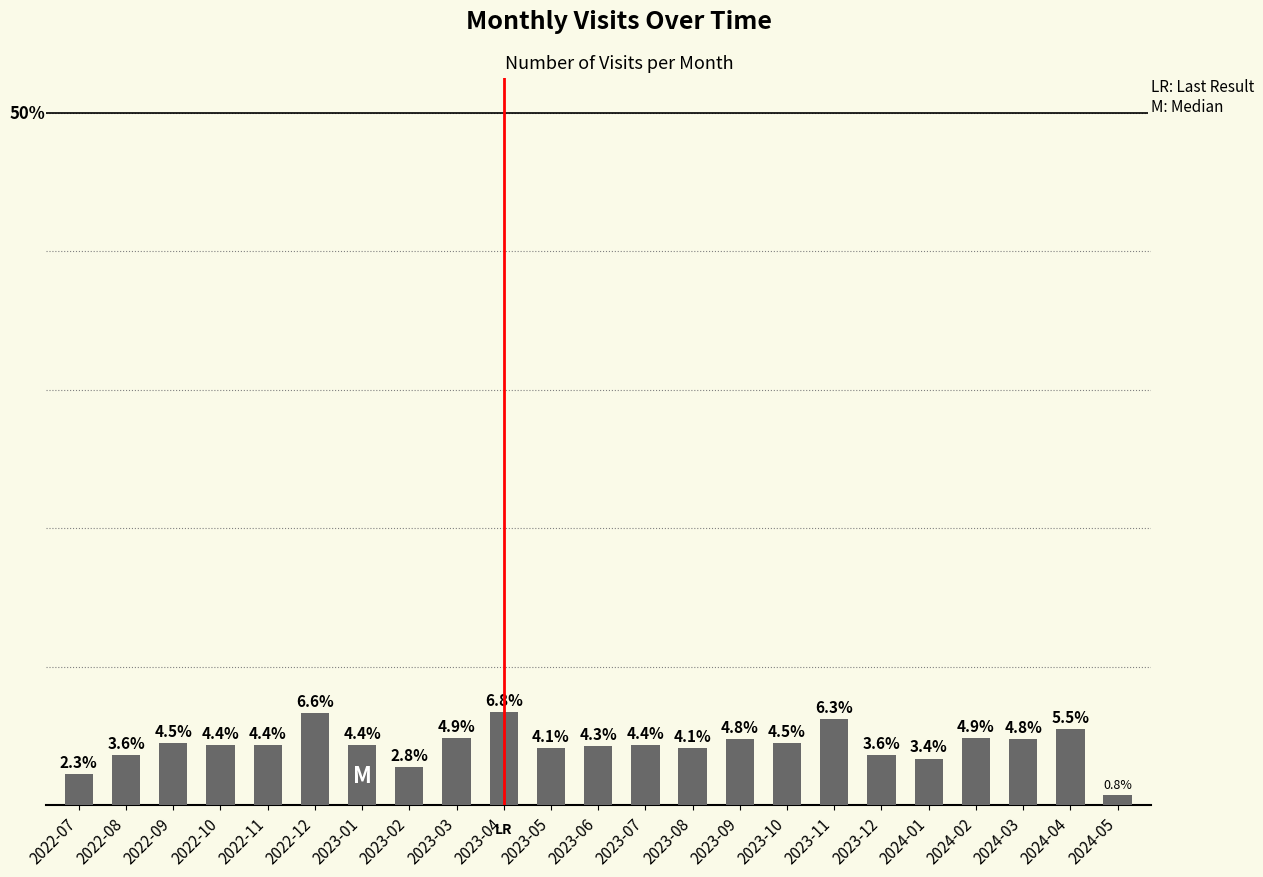

At which label does the data first exceed 4?

2022-09